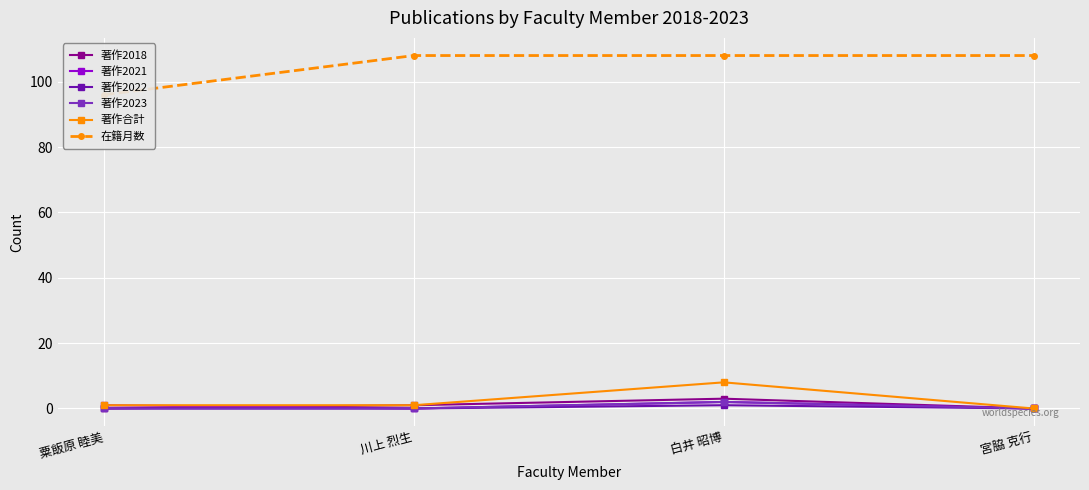

What is the difference between the 著作2023 values at 宮脇 克行 and 白井 昭博?

2